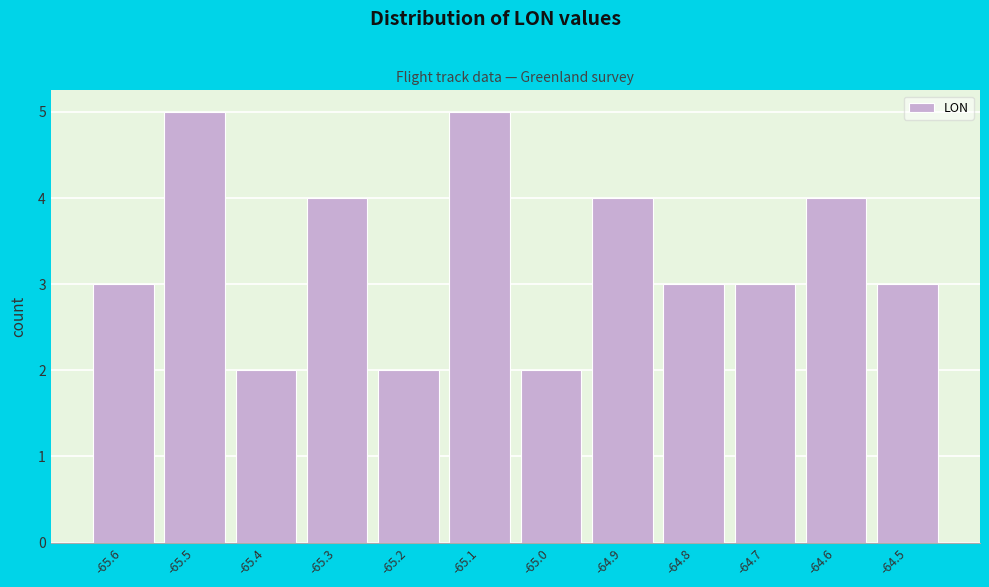

Reading right to left, transcribe all the data shown in this chart.

3	4	3	3	4	2	5	2	4	2	5	3